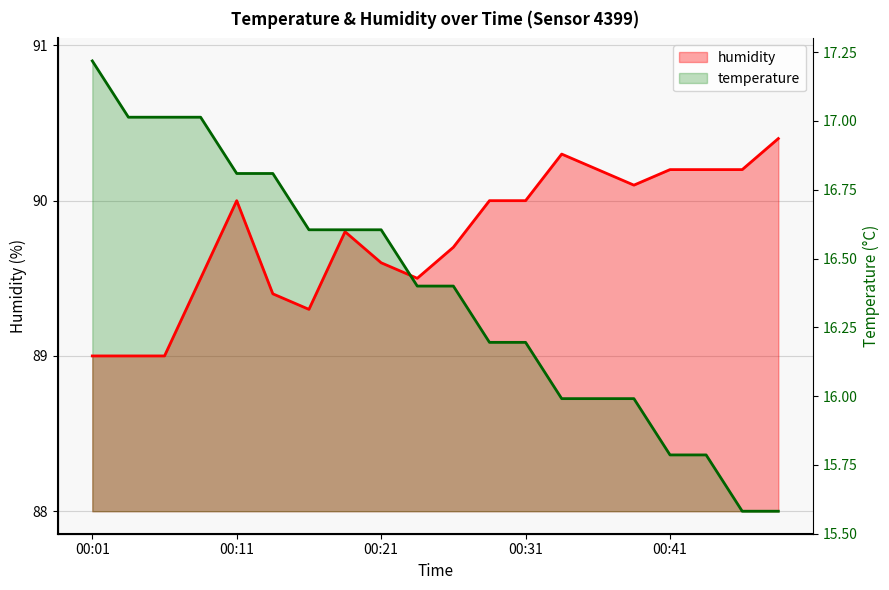

What is the difference between the humidity values at 00:26 and 00:46?

0.5